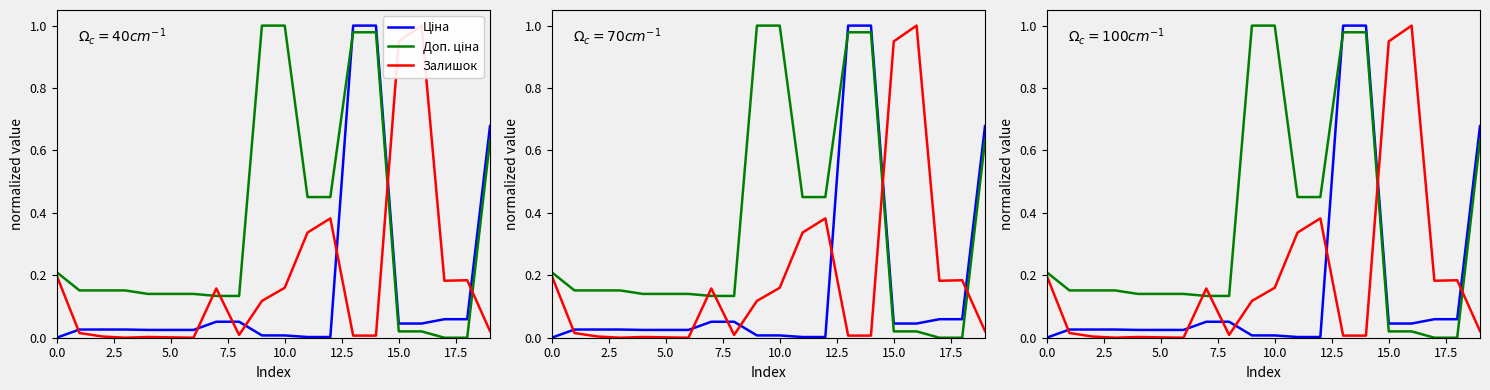

What is the difference between the highest and lowest values at 19?

0.7